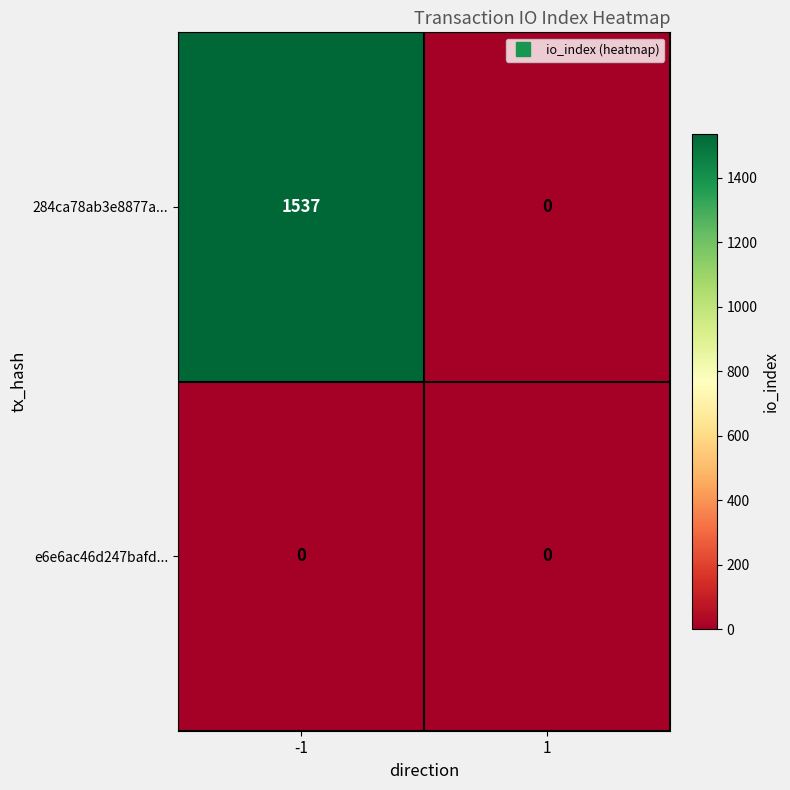

What is the difference between the highest and lowest values at -1?

1537